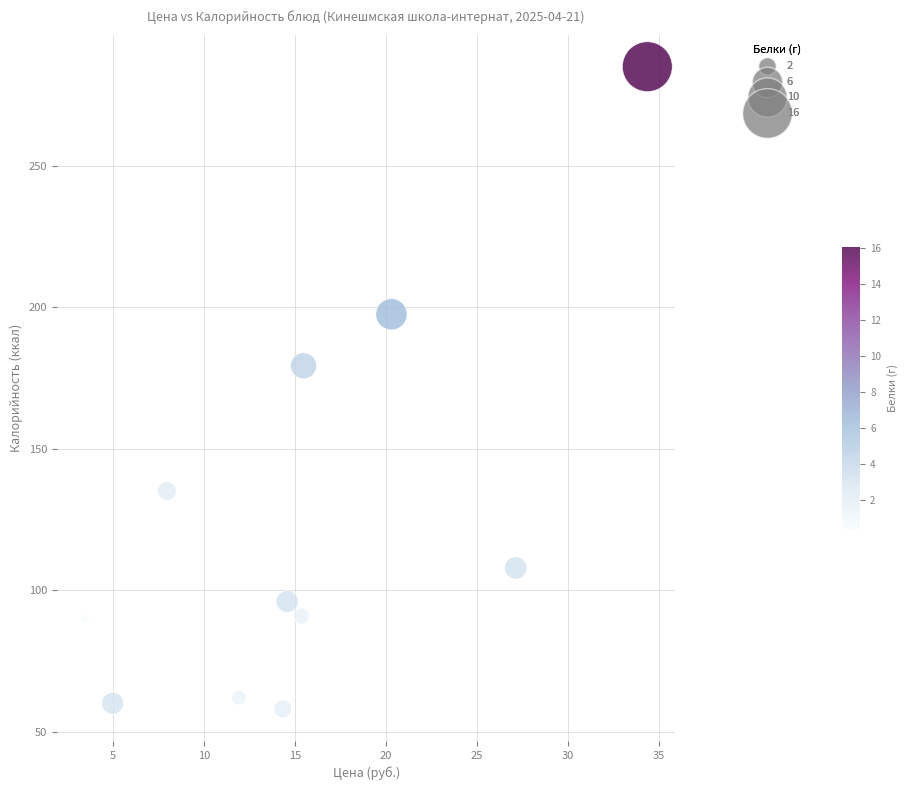

What is the range of Y values (max minus min)?

227.0